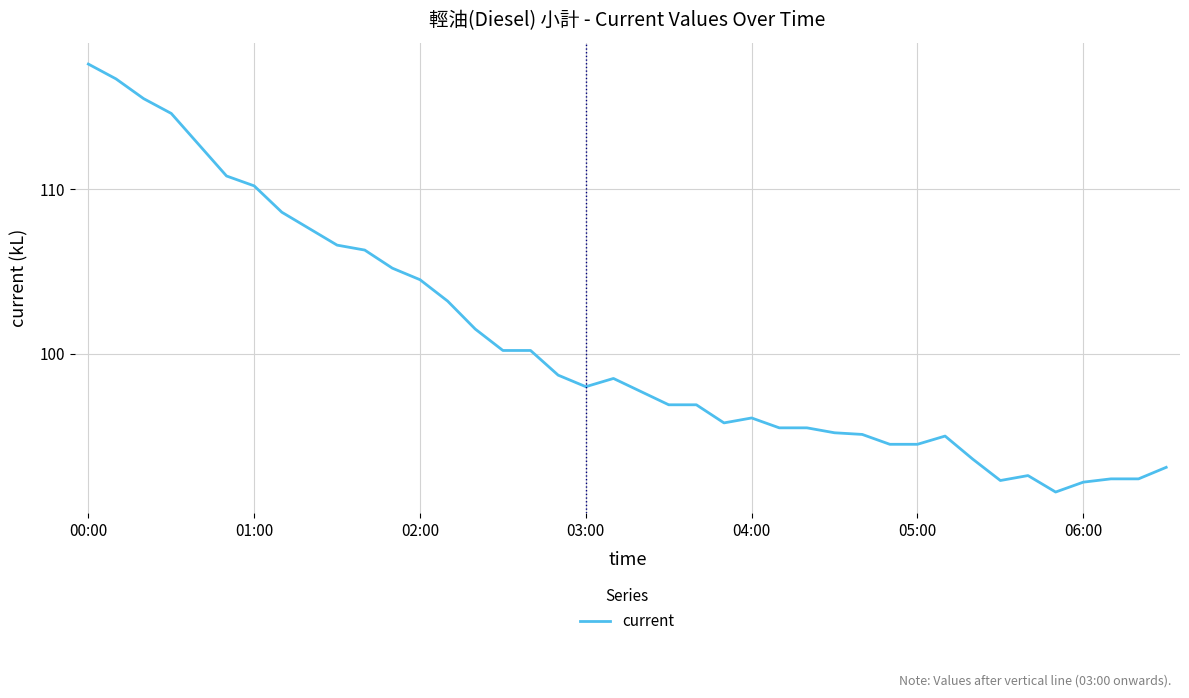

What is the difference between the maximum and minimum values?

26.0